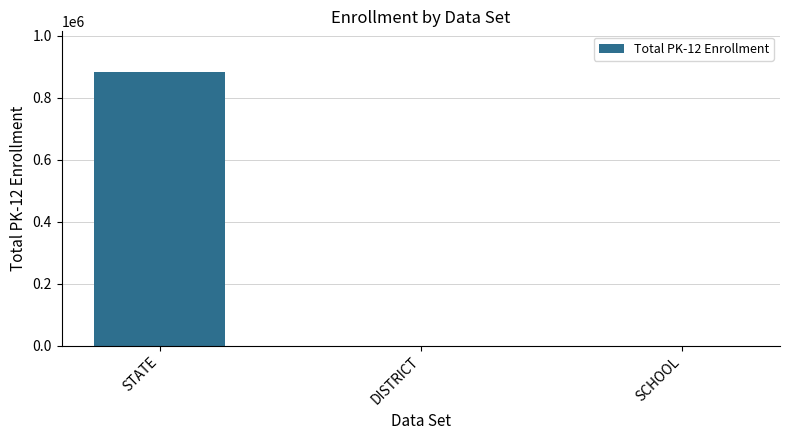

Reading right to left, what are all the values shown in this chart?

105	105	881493